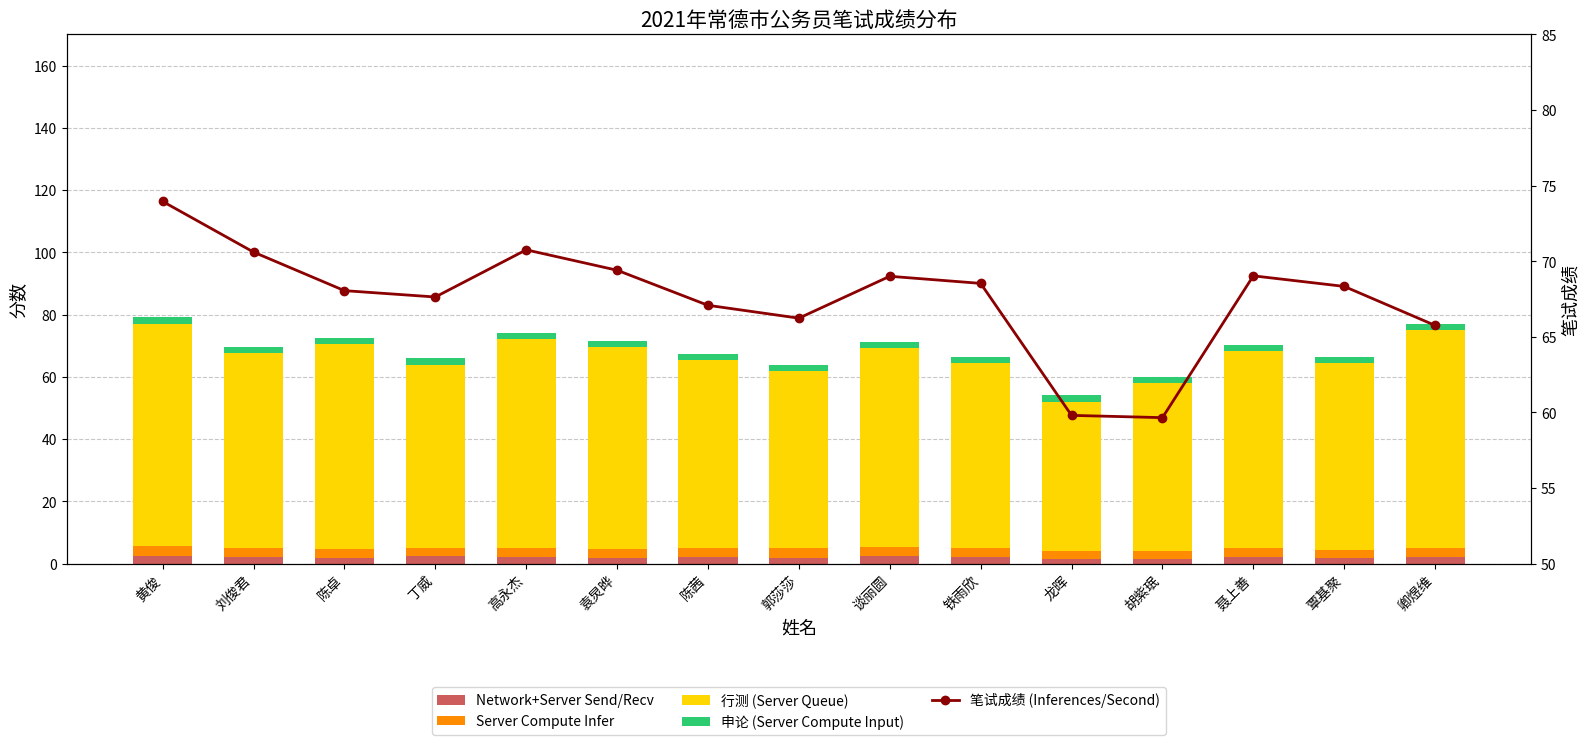

Is the value of Server Compute Infer at 卿煜维 greater than the value of 申论 (Server Compute Input) at 谈丽圆?

Yes